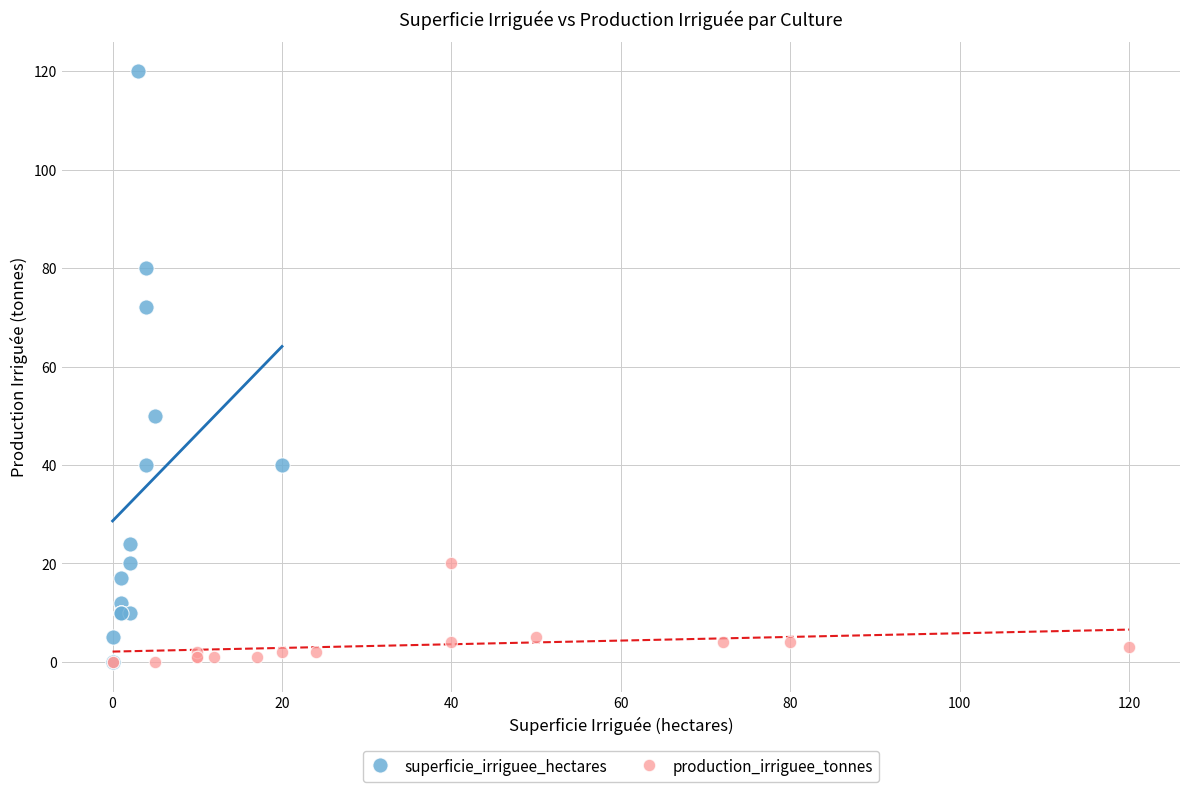

Which series has the widest spread of Y values?

superficie_irriguee_hectares